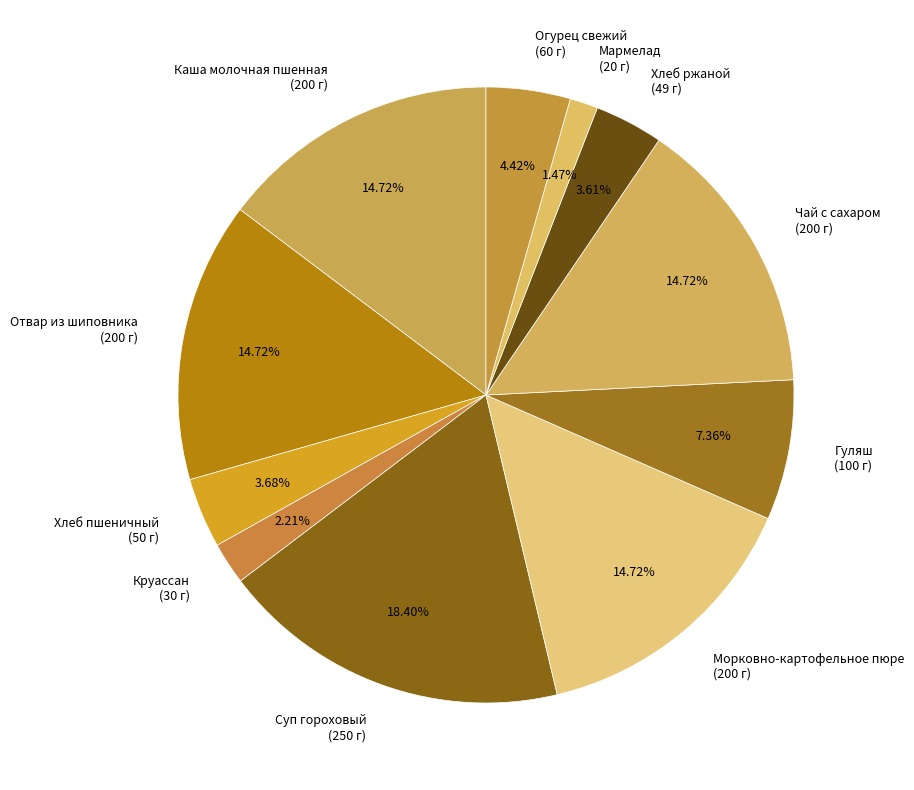

Which slice is the smallest?

Мармелад